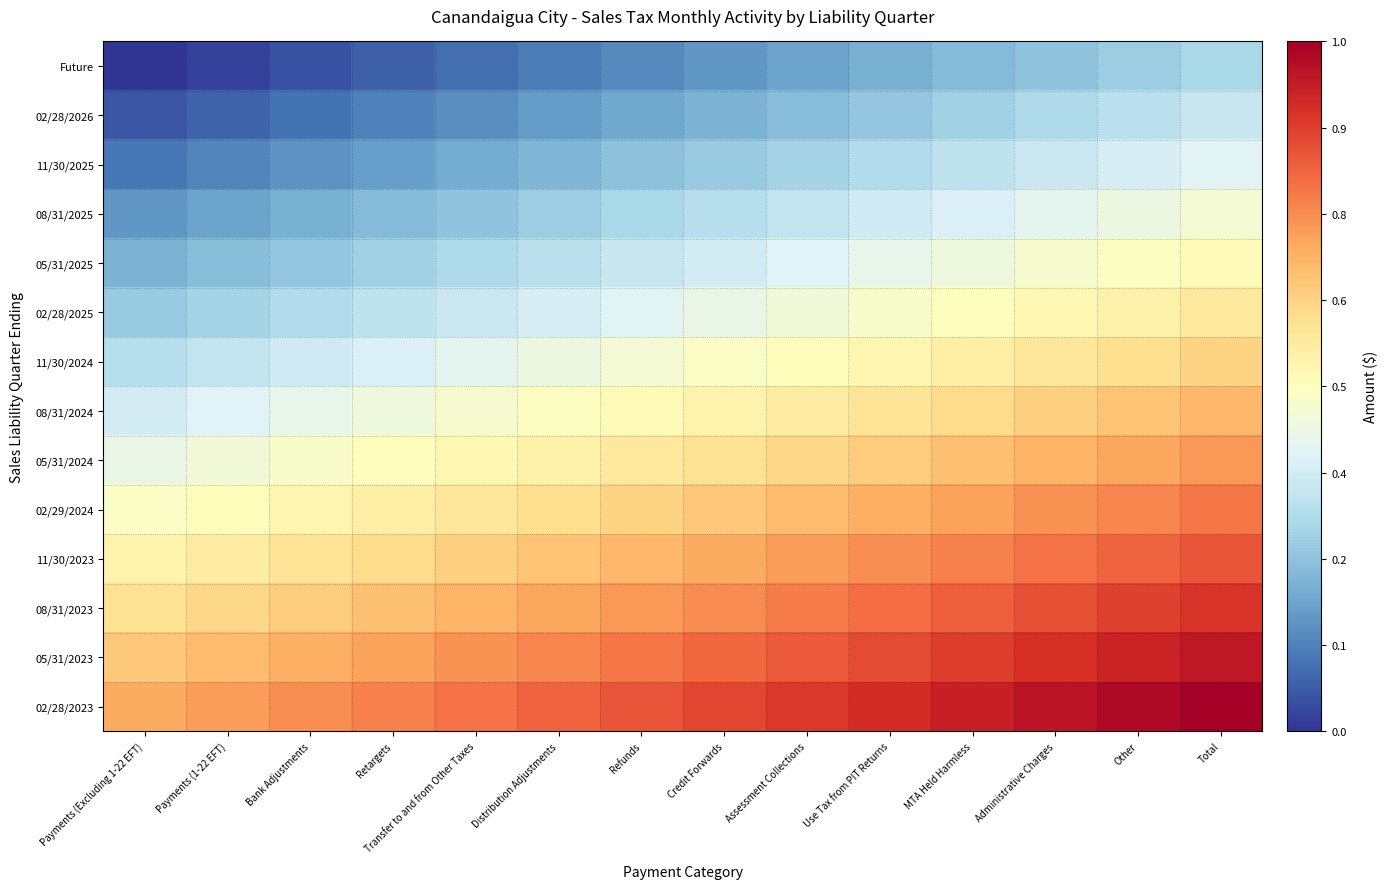

At which category is the sum across all series the highest?

Total